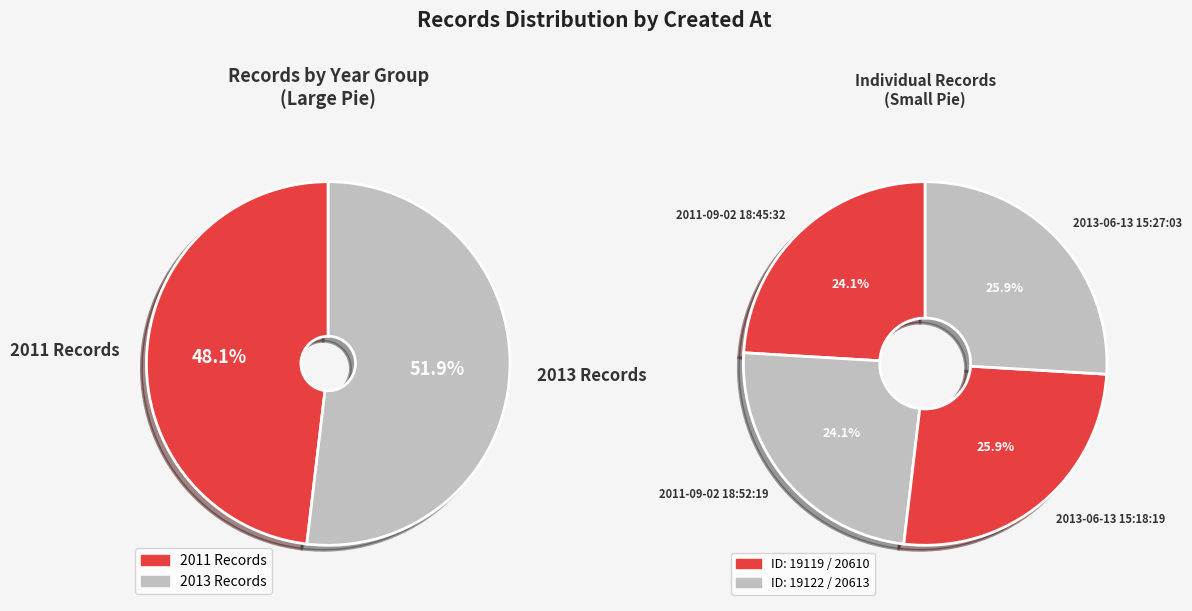

How many slices are in this pie chart?

4